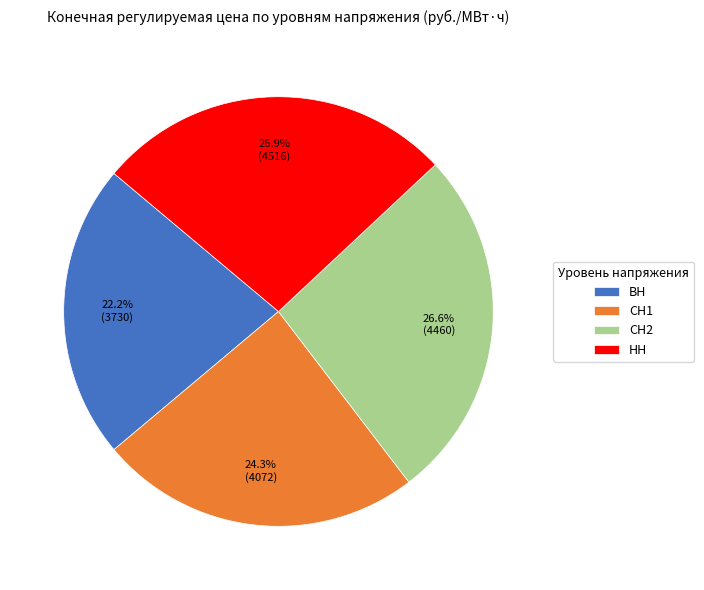

How many segments does this pie chart have?

4